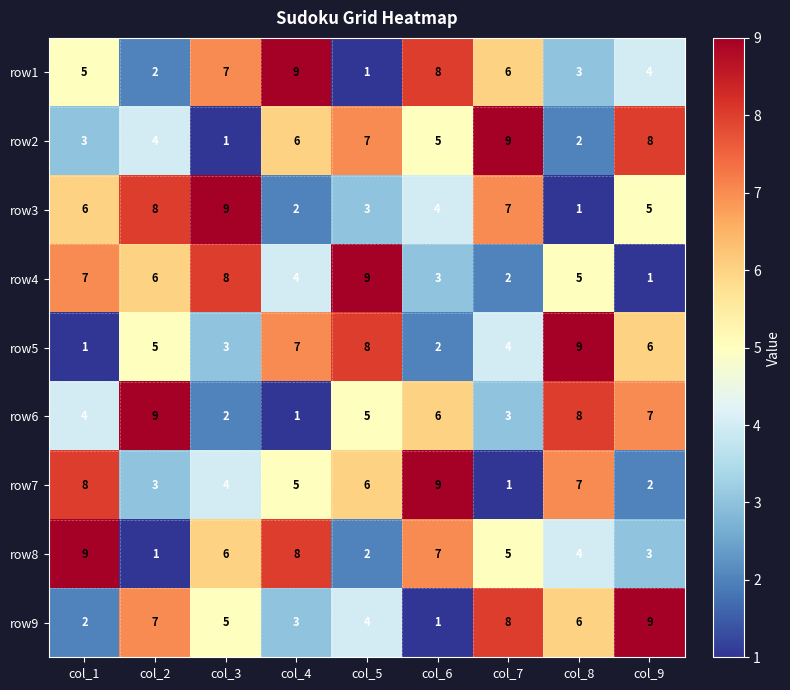

What is the total value across all series at col_1?

45